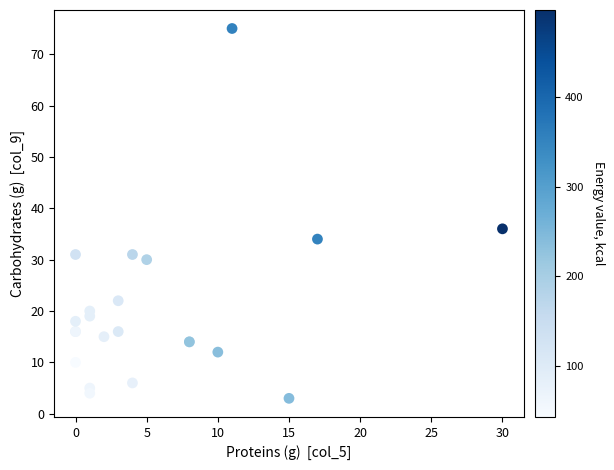

What Y value in the scatter plot is closest to 39?

36